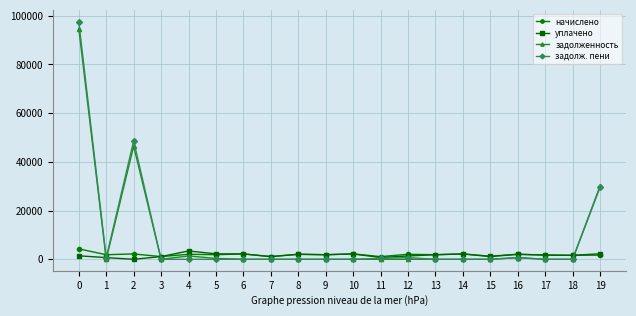

Which series changed the most between 2 and 12?

задолж. пени